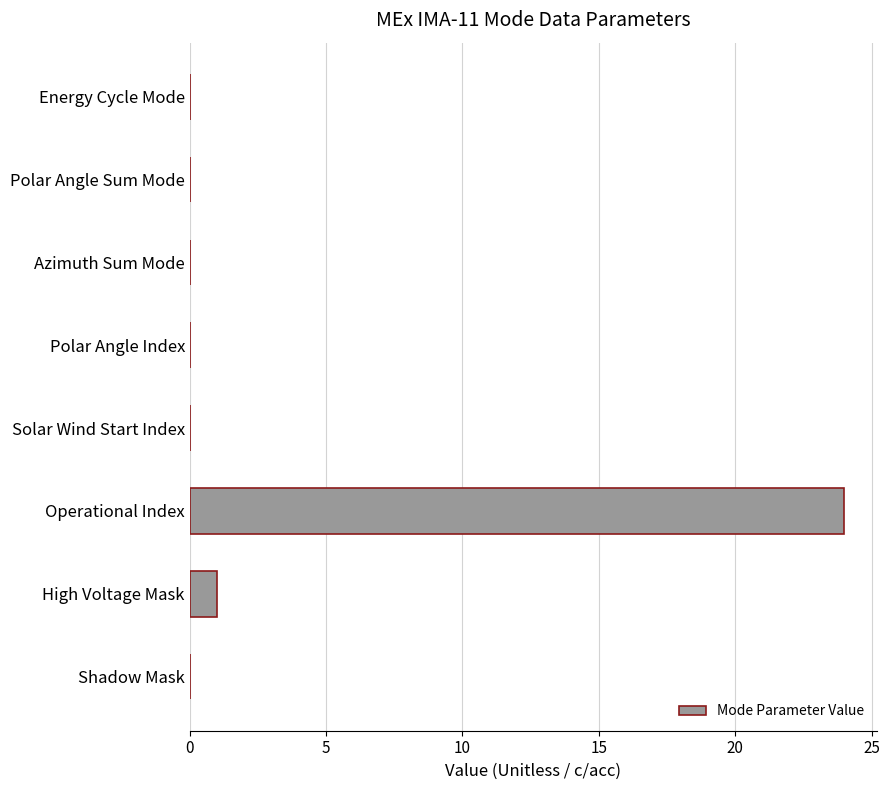

What is the greatest value displayed?

24